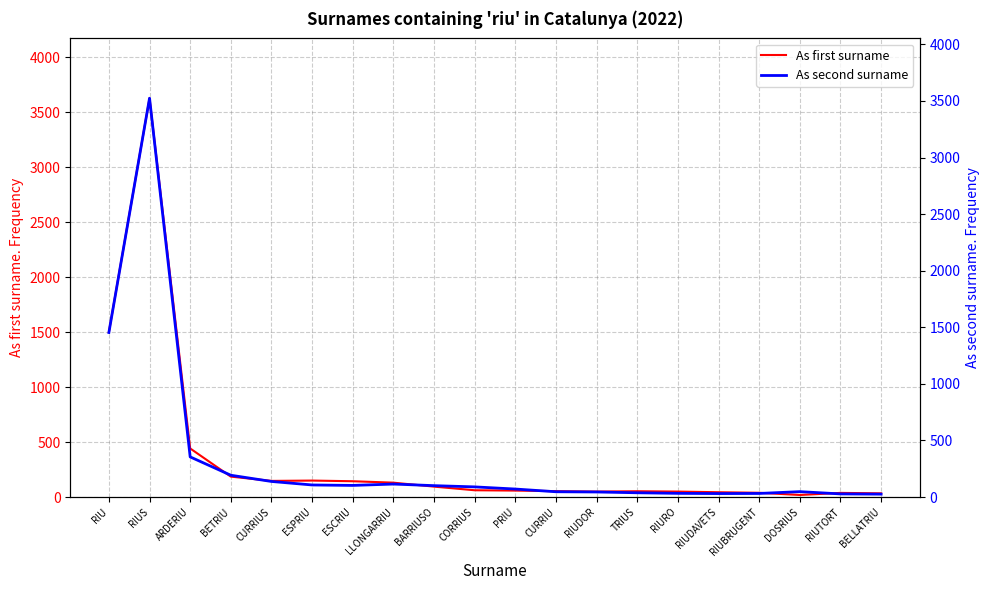

Which series has the widest spread of values?

As first surname